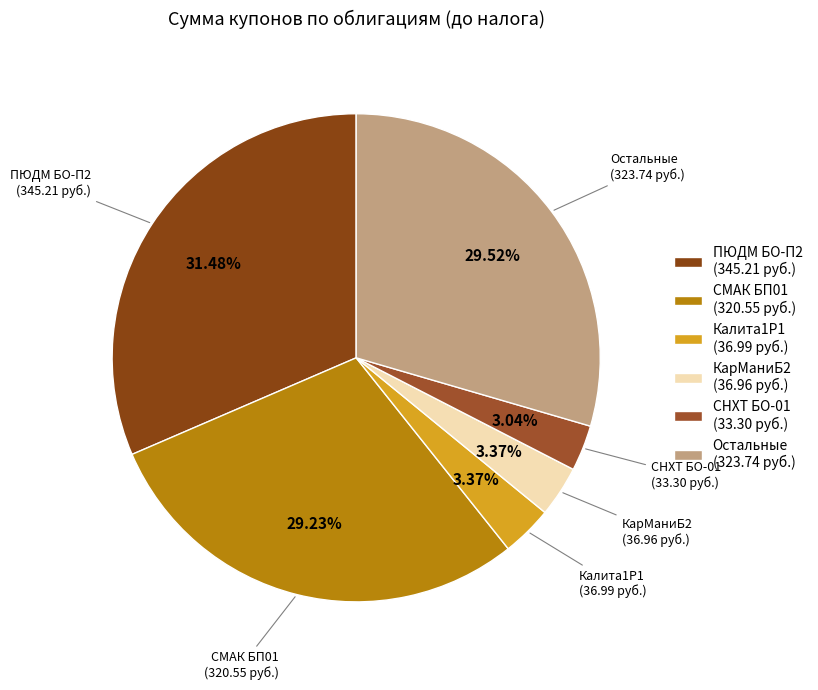

Combined, do КарМаниБ2 (36.96 руб.) and СМАК БП01 (320.55 руб.) account for over 50%?

No